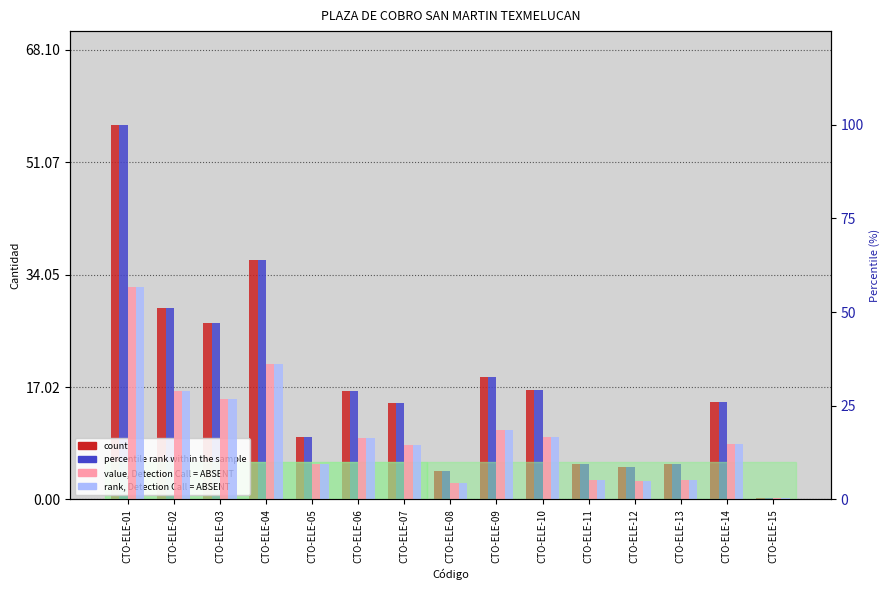

The value of rank, Detection Call = ABSENT at CTO-ELE-05 is 3.1. True or false?

False